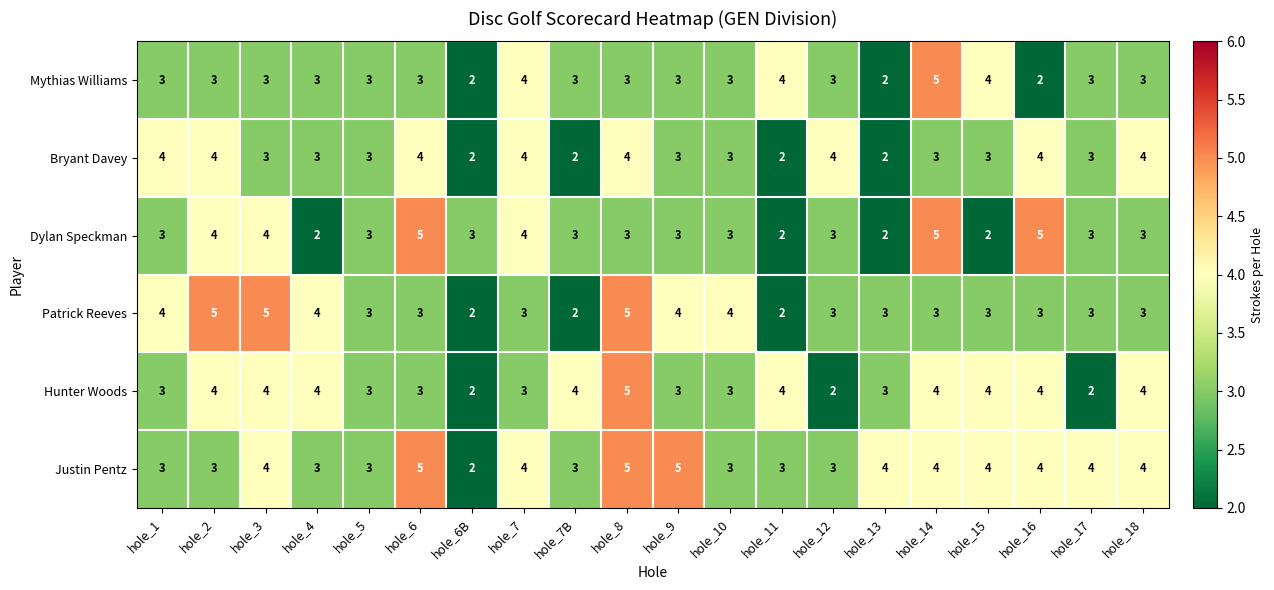

How many Mythias Williams values are between 3 and 4?

16